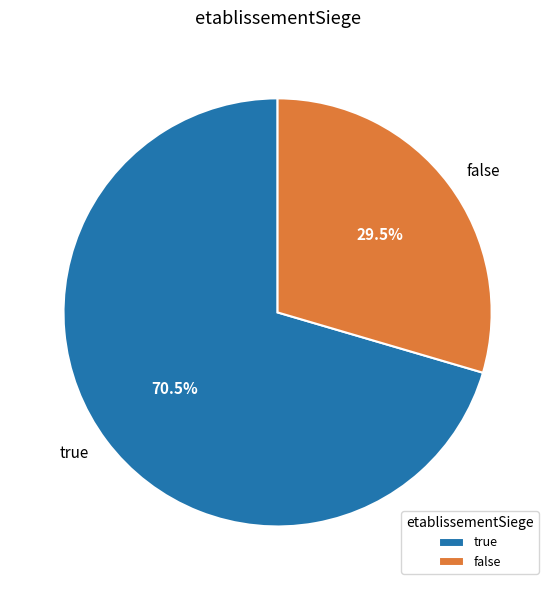

Rank the categories by value from highest to lowest.

true, false